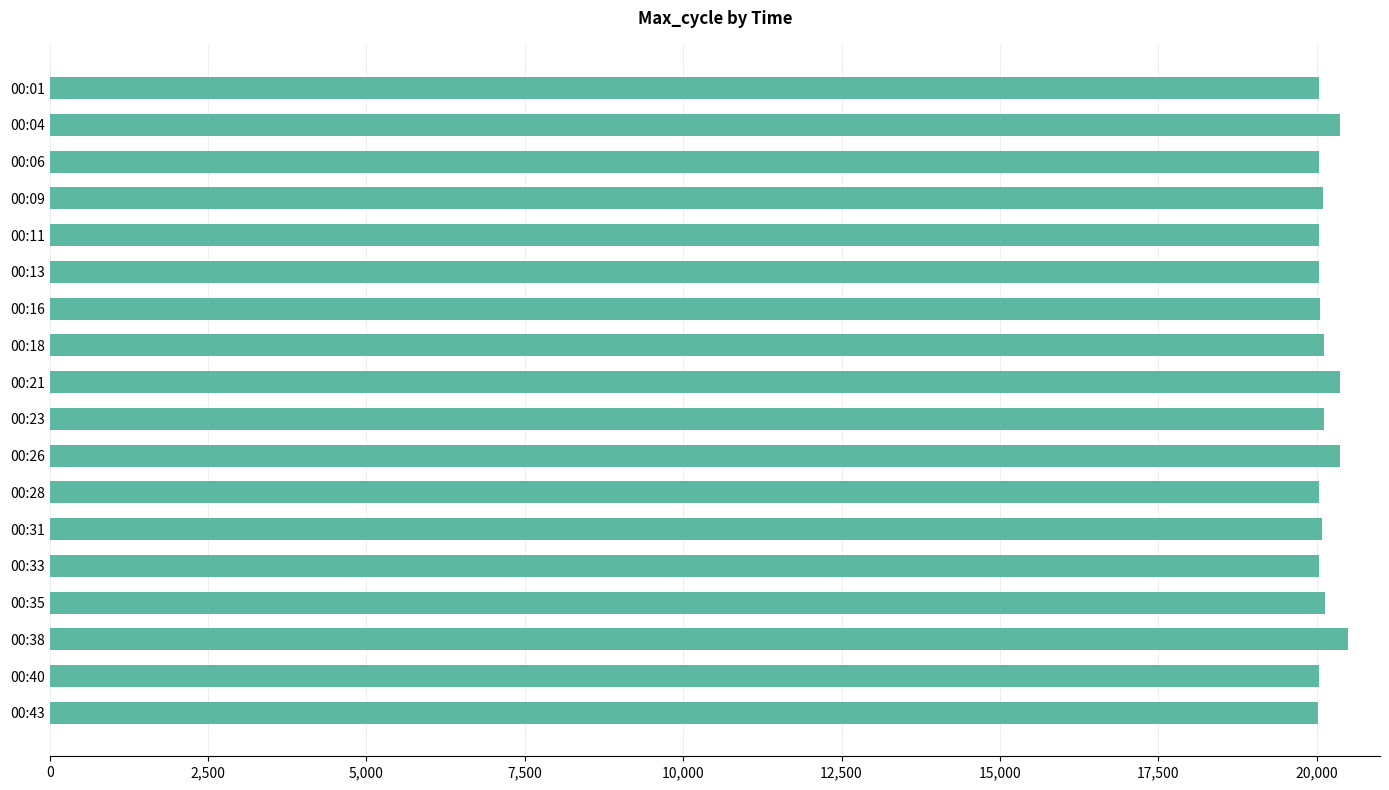

What is the maximum value shown in the chart?

20498